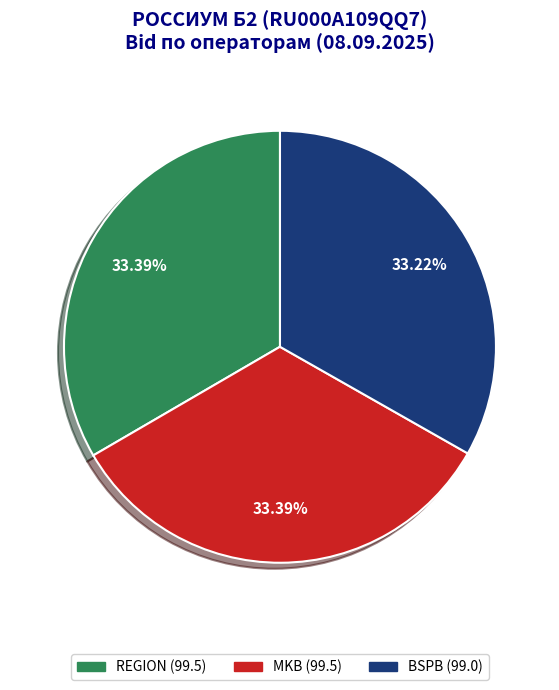

Do BSPB and REGION together represent more than half of the pie?

Yes